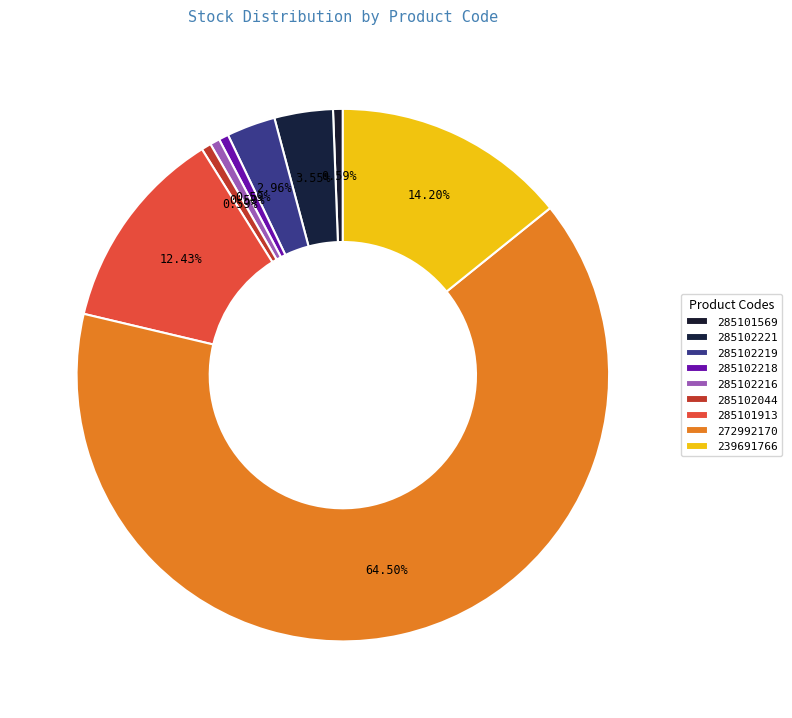

How many slices are in this pie chart?

9